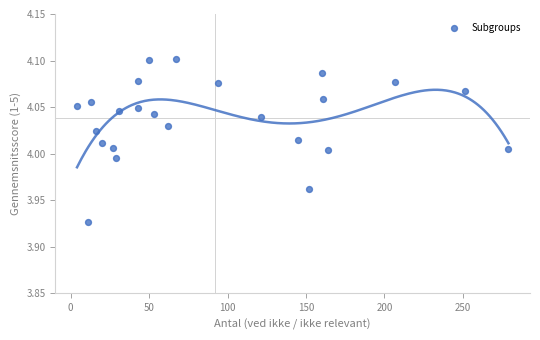

What is the range of X values (max minus min)?

275.0